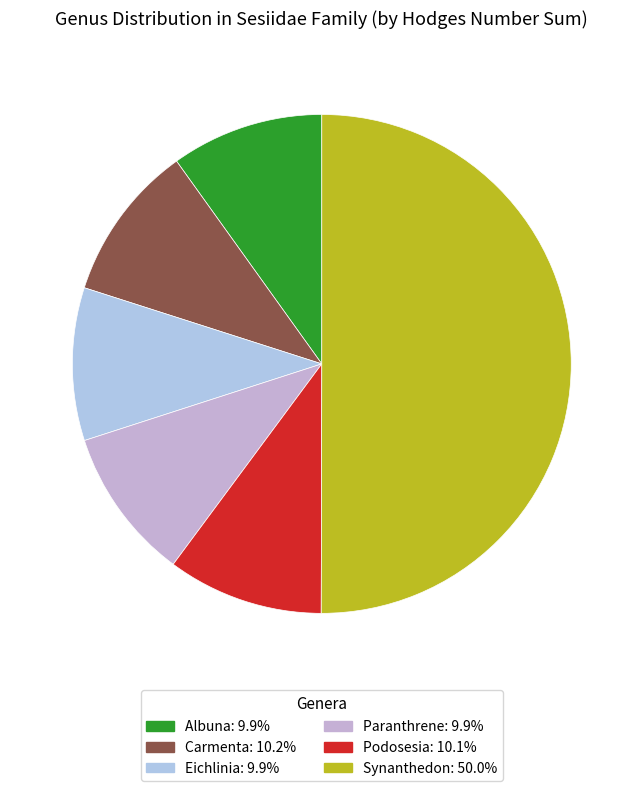

Which category accounts for the majority?

Synanthedon